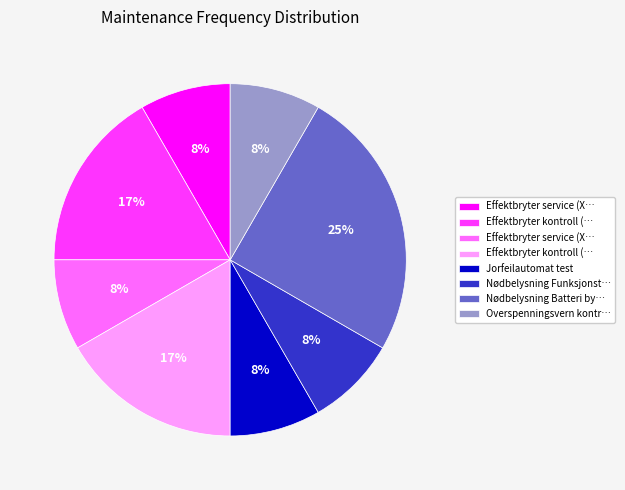

Is there a majority slice in this chart?

No